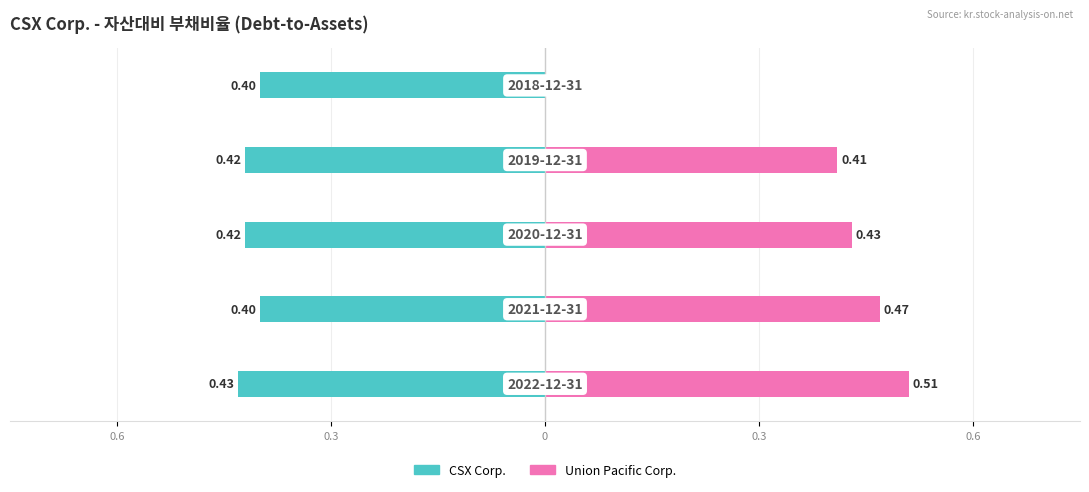

Reading right to left, transcribe all the data shown in this chart.

CSX Corp.: 0.6=-0.4	0.3=-0.4	0=-0.4	0.3=-0.4	0.6=-0.4
Union Pacific Corp.: 0.6=0.0	0.3=0.4	0=0.4	0.3=0.5	0.6=0.5